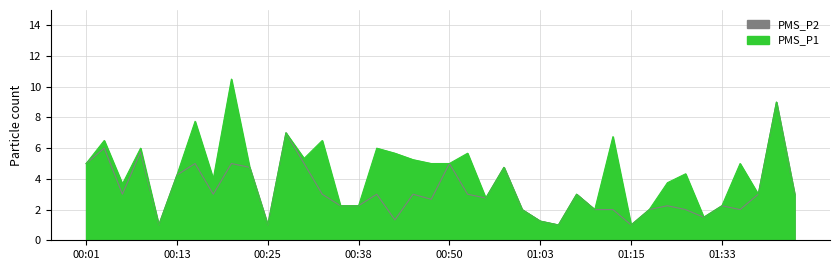

What is the label of the 24th point from the left?

00:58